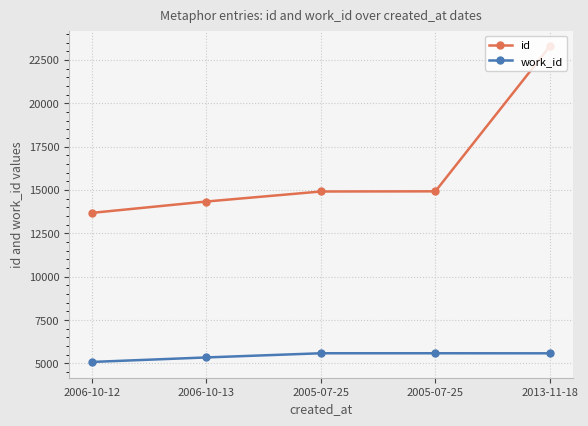

How many distinct data groups are displayed?

2